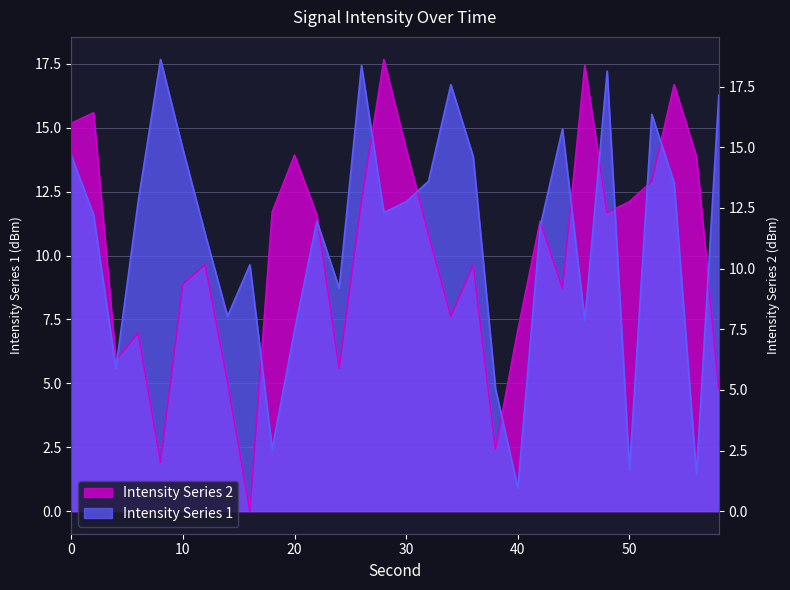

Read the Intensity Series 1 value at 52.

15.5